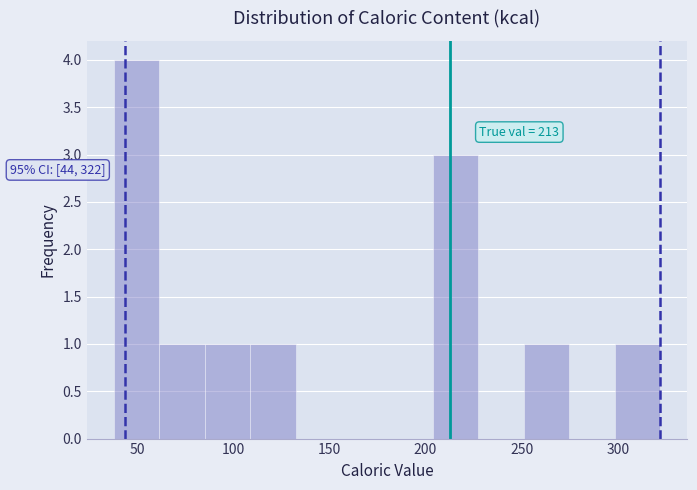

Over which range of the x-axis is the bar tallest?

40 to 60